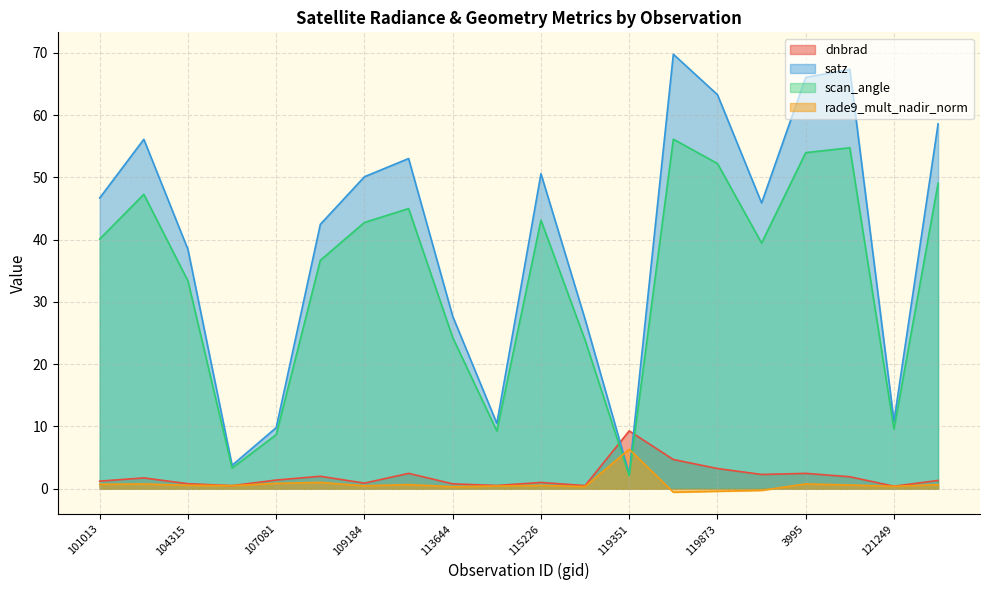

Which category has the lowest value in the dnbrad series?

121249